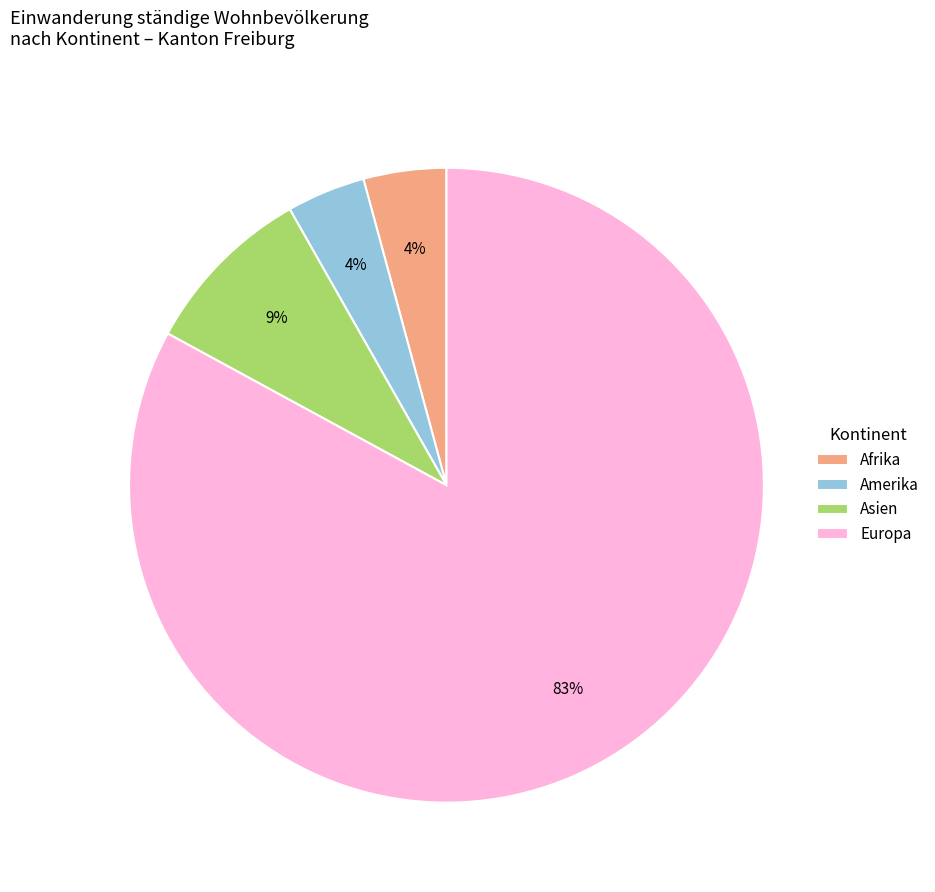

Count the number of slices in the pie.

4